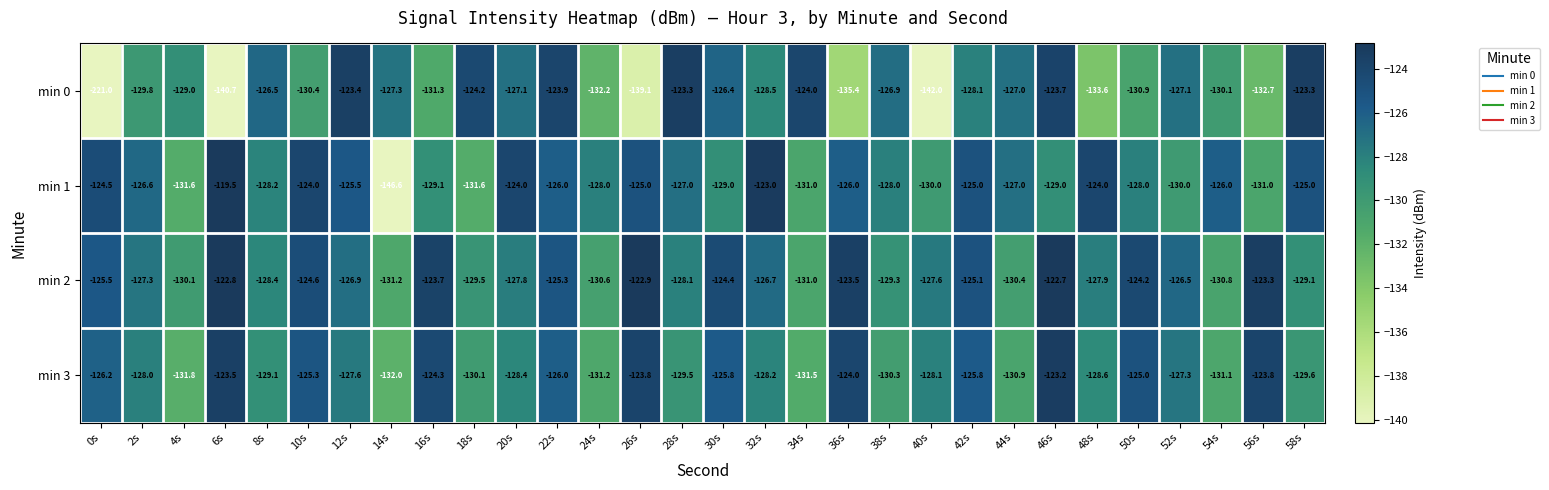

At which label does min 3 reach its peak?

46s